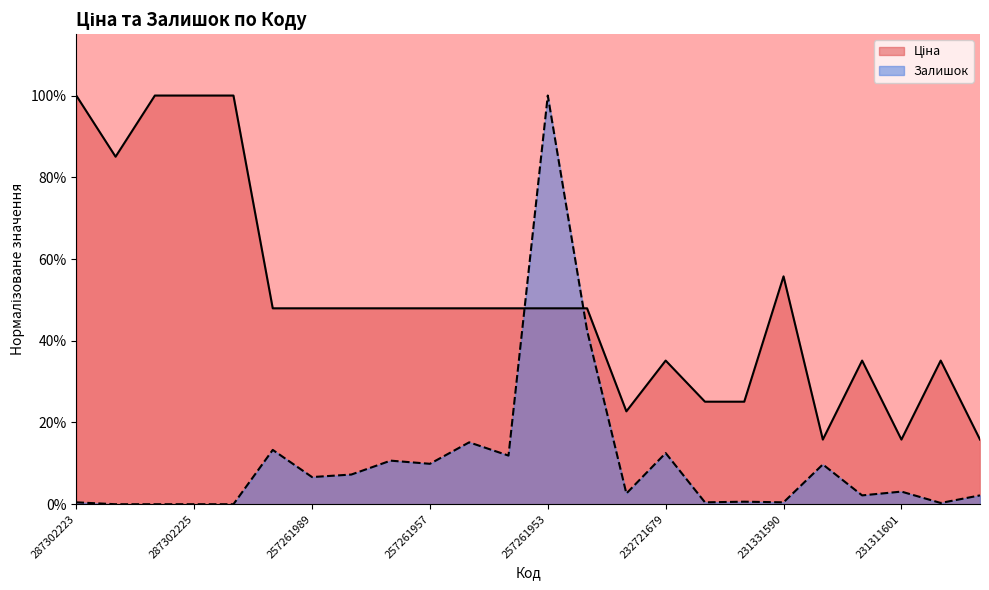

True or false: Ціна and Залишок cross at least once.

True